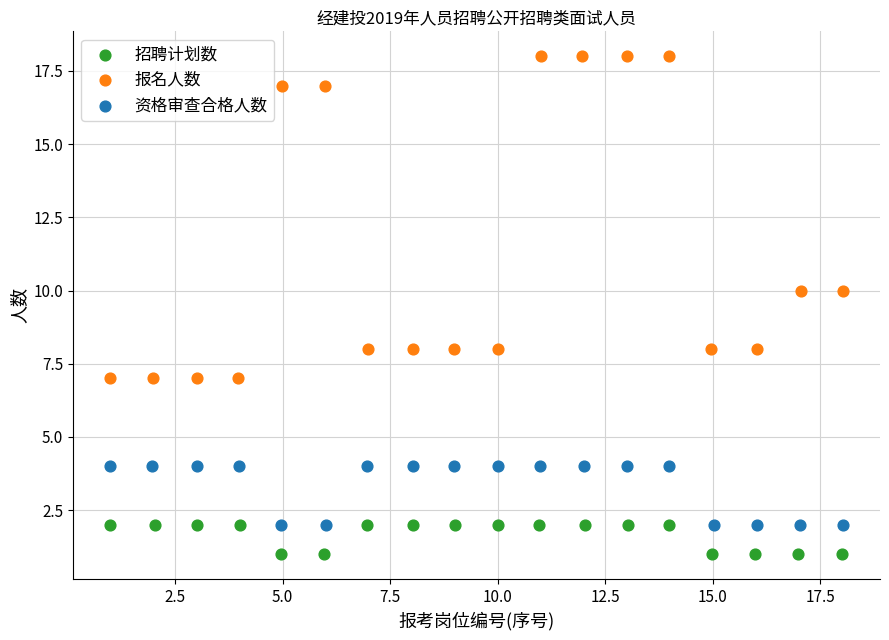

What are all the series names shown in the legend?

招聘计划数, 报名人数, 资格审查合格人数